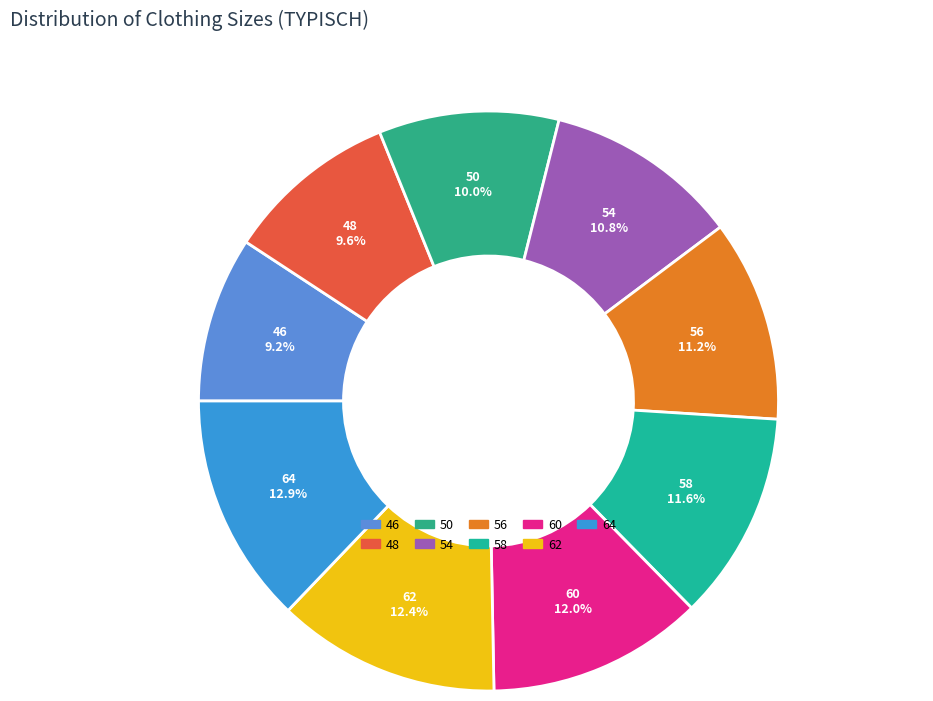

Approximately how many times larger is the value at 60 compared to 64?

0.9